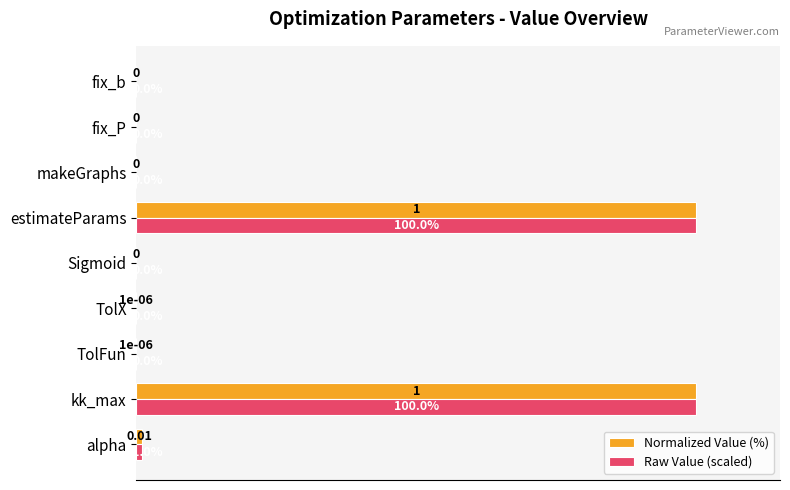

Where is Raw Value (scaled) nearest to the value 50?

alpha